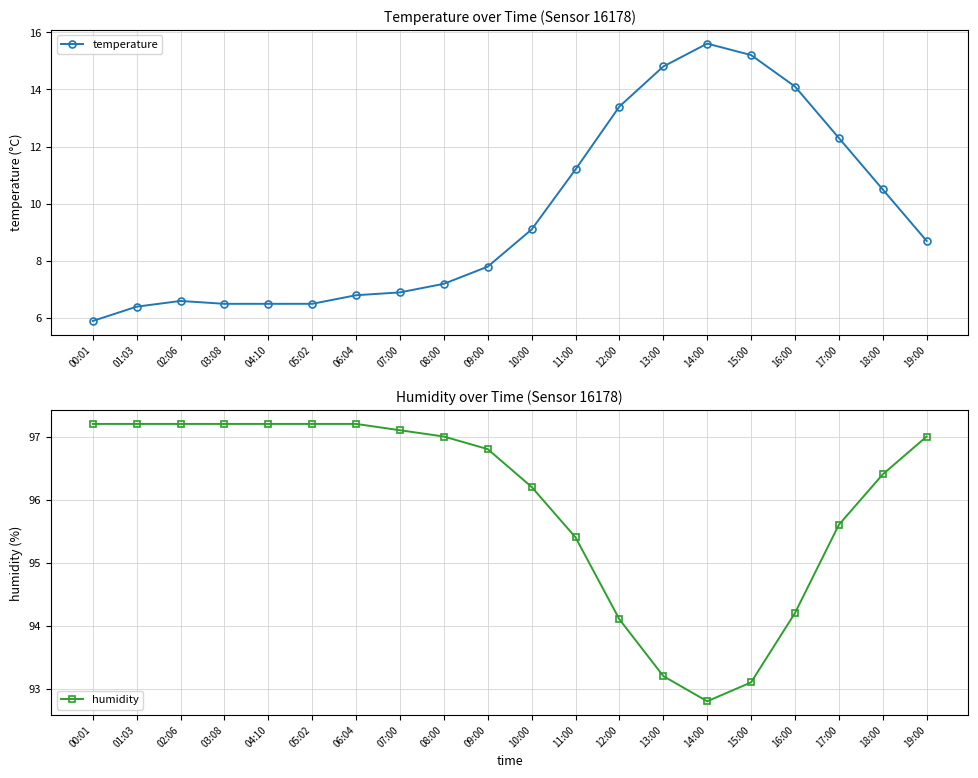

Is it true that humidity equals 97.2 at 01:03?

True